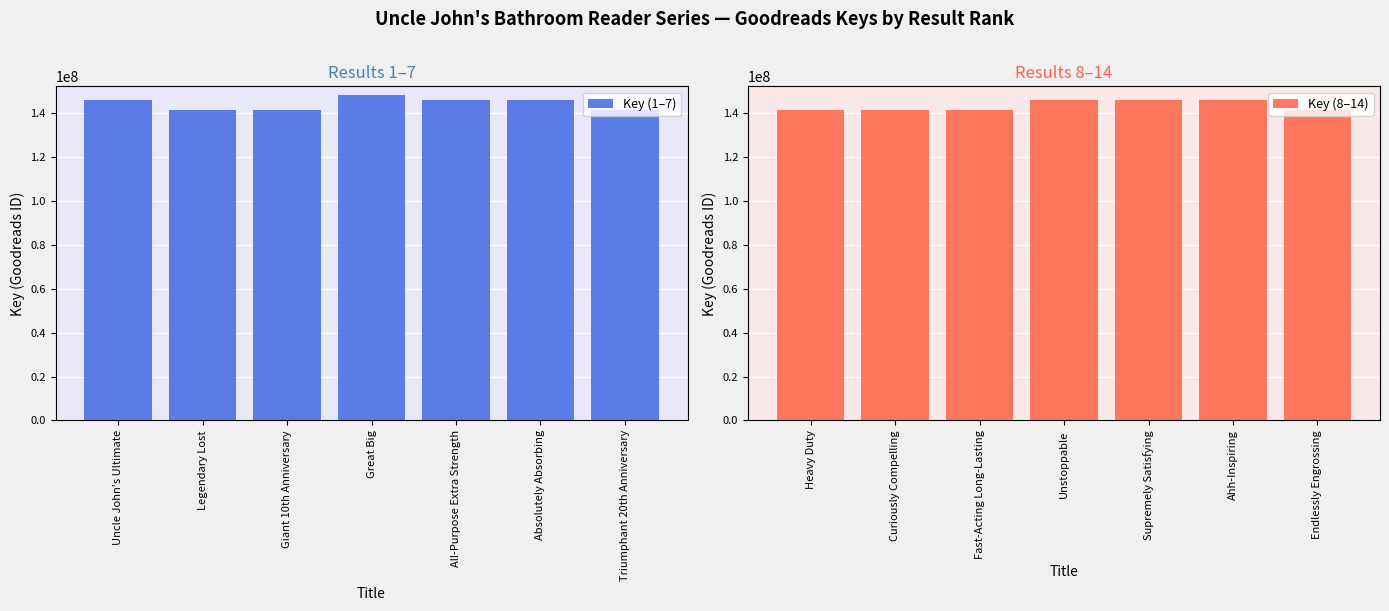

What is the minimum value for Key (1–7)?

141015998